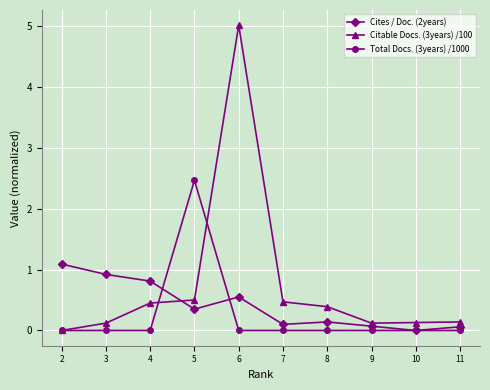

At which category is the sum across all series the highest?

6